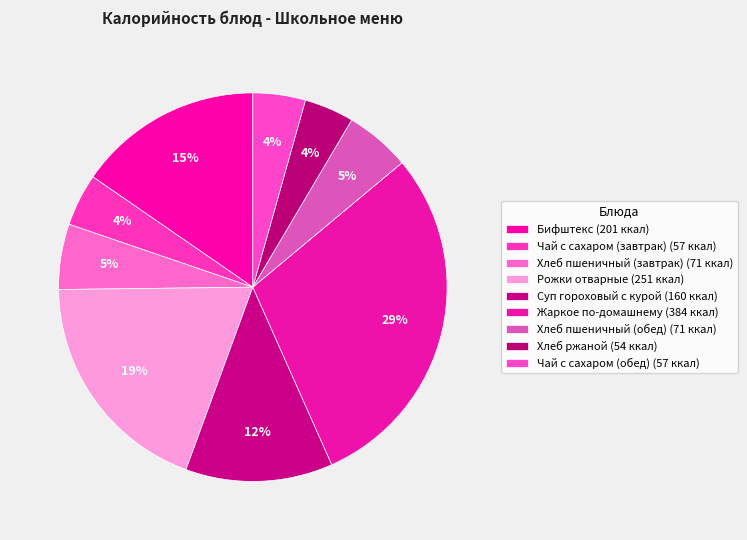

How many segments does this pie chart have?

9